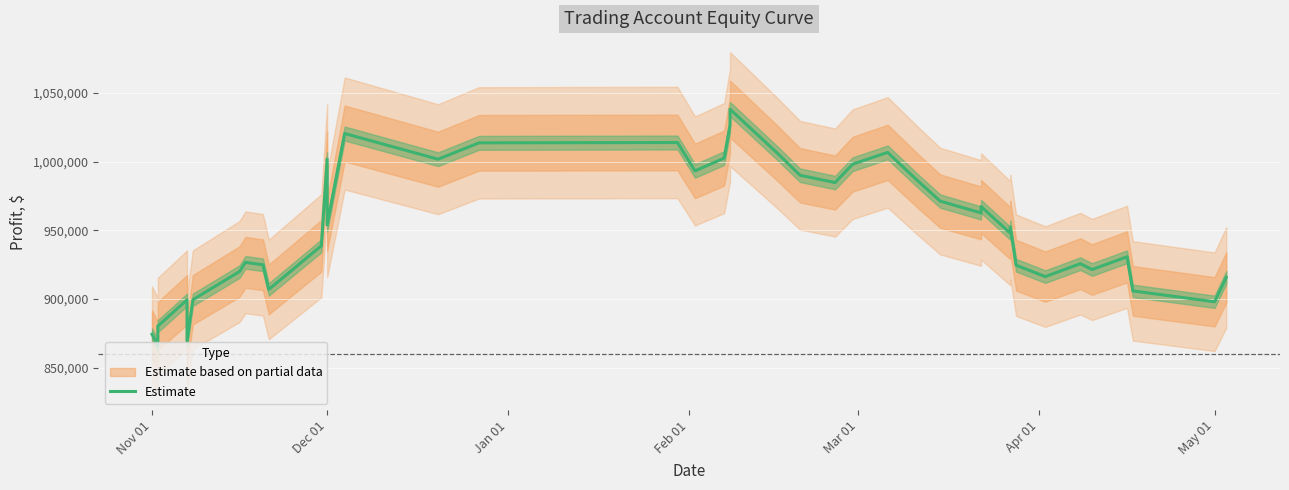

What is the sum of all values?

38086458